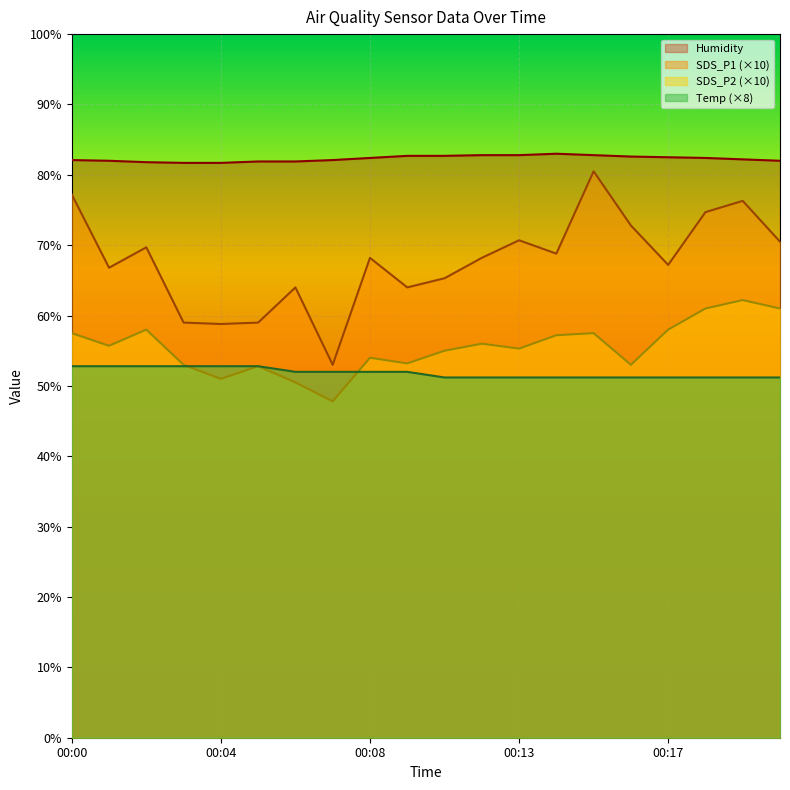

List the series in order of their peak value, highest first.

Humidity, SDS_P1 (×10), SDS_P2 (×10), Temp (×8)